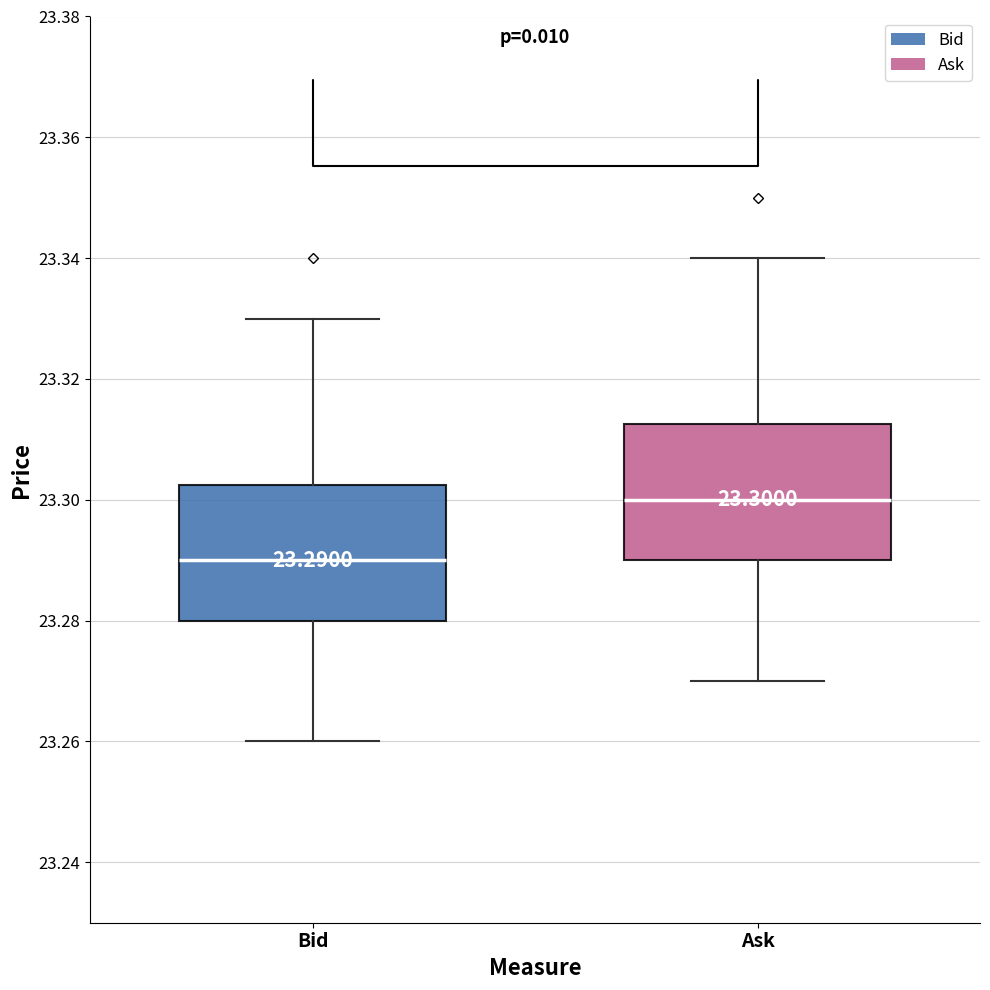

Which box's median line is the lowest?

Bid